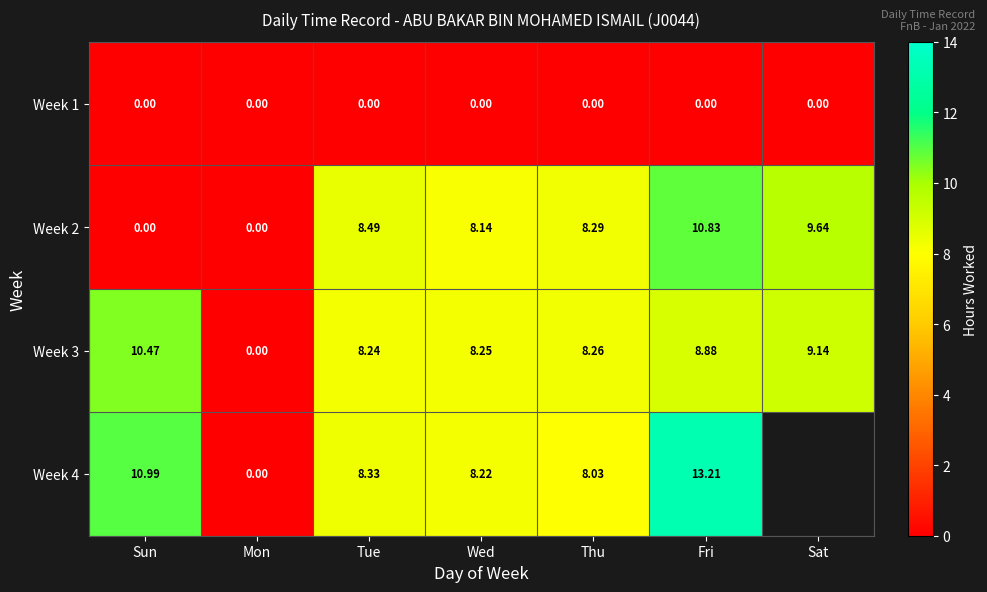

Between Mon and Thu, which series saw the biggest shift?

Week 2